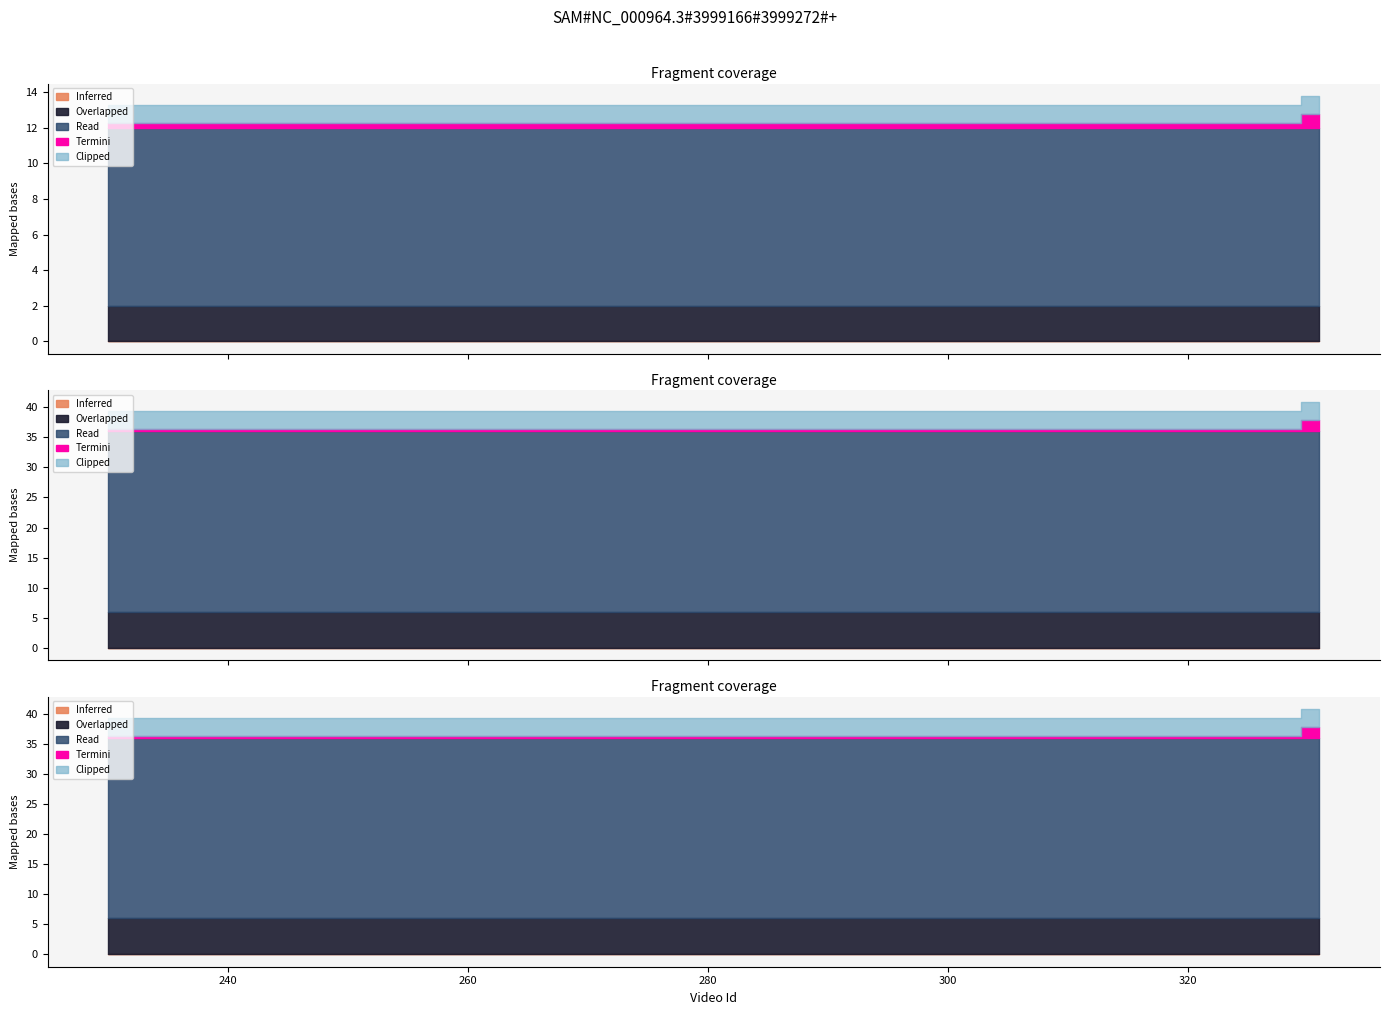

True or false: review and tutorial cross at least once.

False